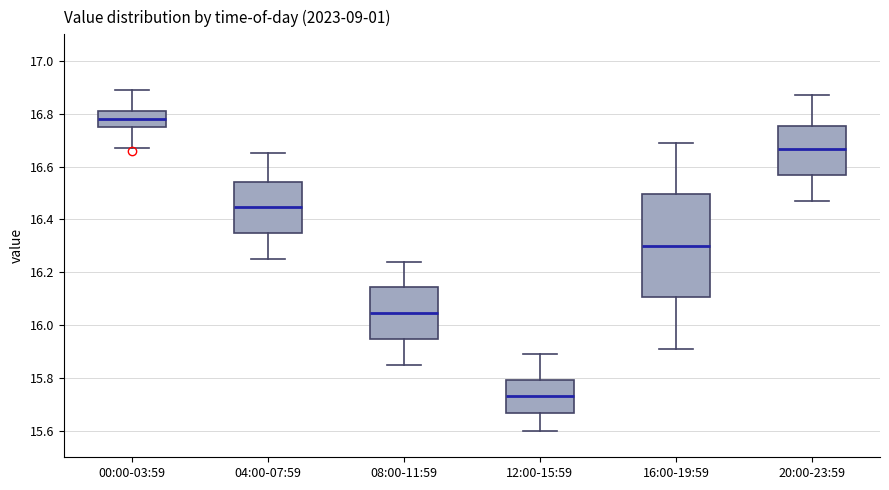

Reading left to right, transcribe this box plot: for each box, give where its median line is, the range the box spans, and where its two whiskers end, as read against the y-axis. The values are not printed on the chart, so give them approximately, as read against the axis.

00:00-03:59: median 16.78, box 16.76 to 16.82, whiskers 16.68 to 16.90
04:00-07:59: median 16.44, box 16.34 to 16.54, whiskers 16.26 to 16.66
08:00-11:59: median 16.04, box 15.94 to 16.14, whiskers 15.86 to 16.24
12:00-15:59: median 15.74, box 15.66 to 15.80, whiskers 15.60 to 15.90
16:00-19:59: median 16.30, box 16.10 to 16.50, whiskers 15.92 to 16.70
20:00-23:59: median 16.66, box 16.56 to 16.76, whiskers 16.48 to 16.88